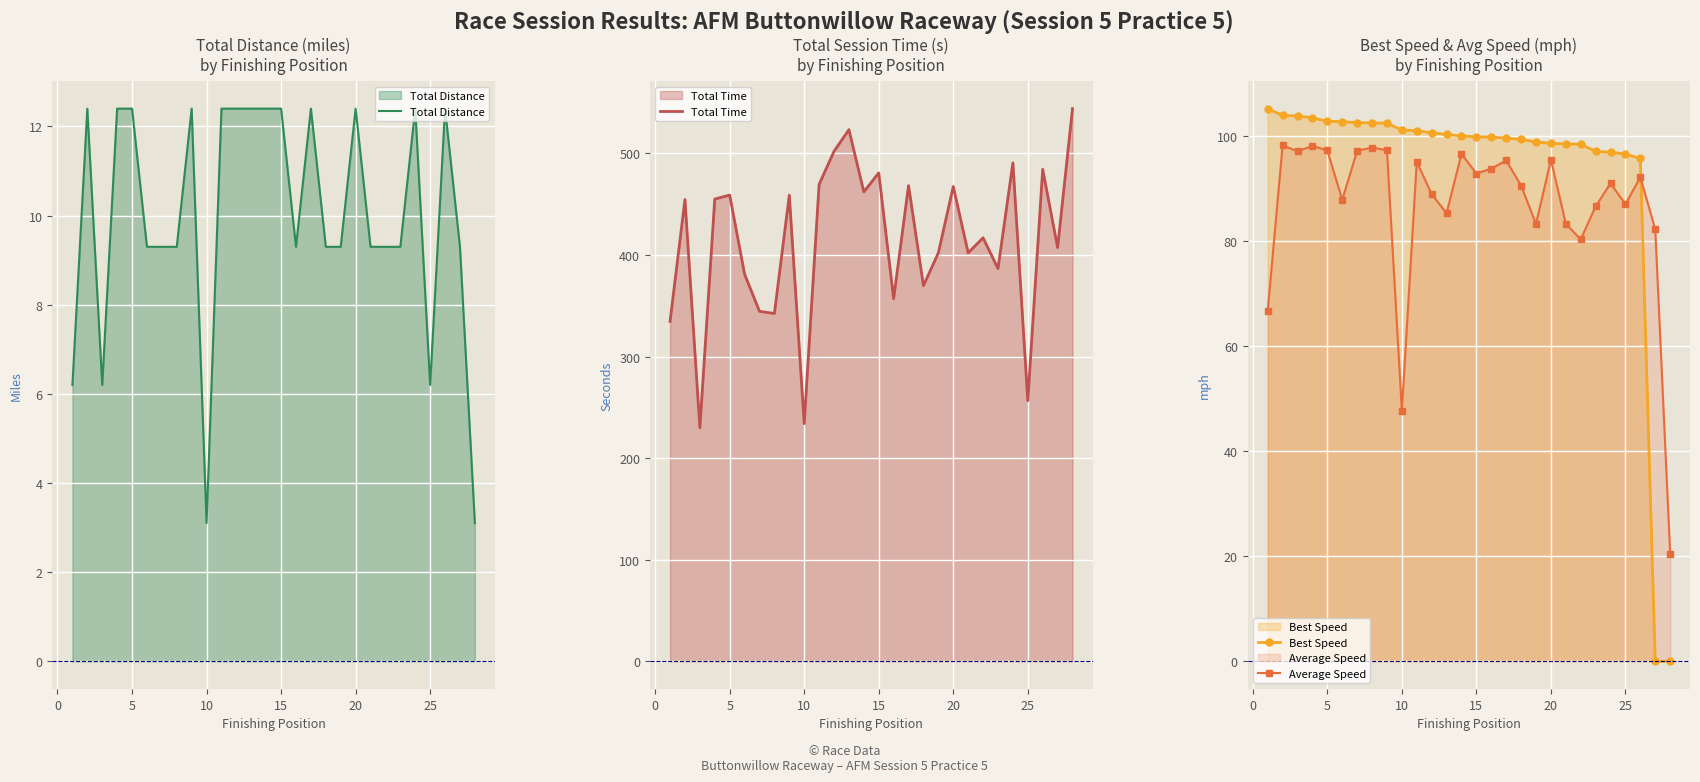

How many times do Average Speed and Best Speed cross each other?

1